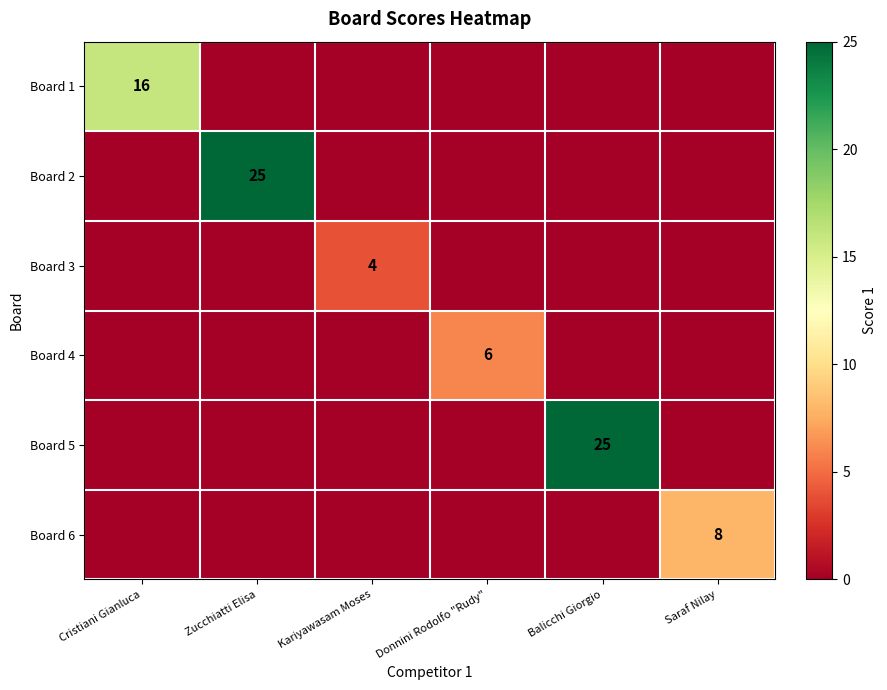

The Board 1 series shows 16 at Cristiani Gianluca. True or false?

True